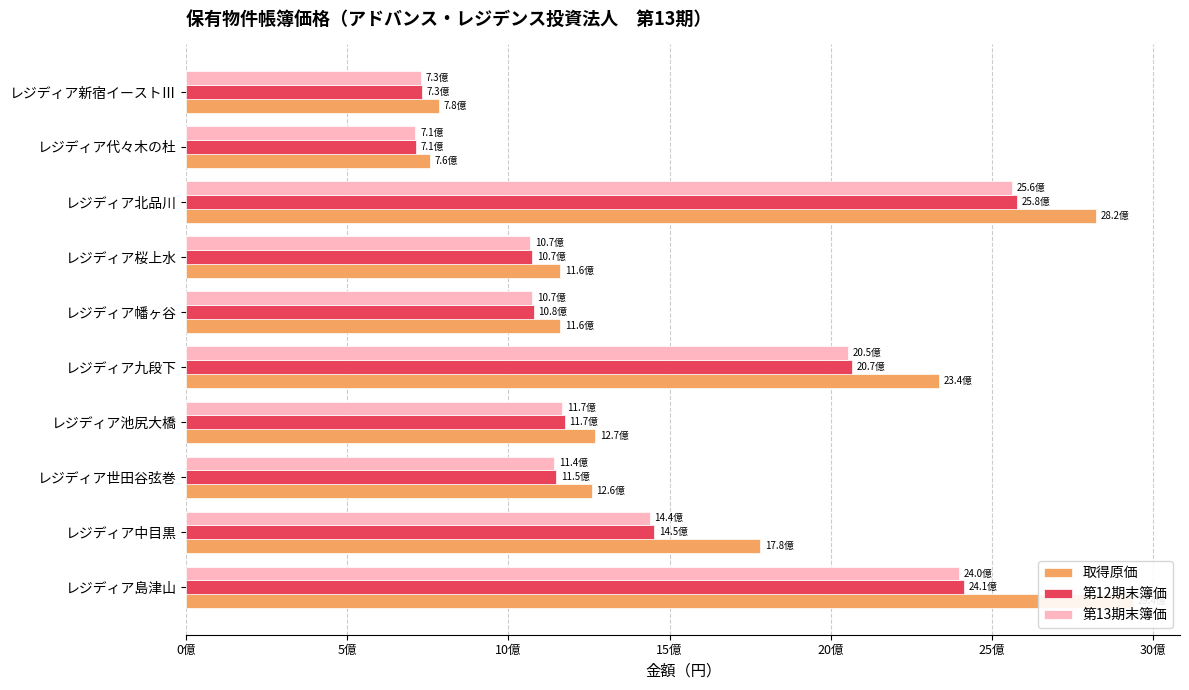

How many values in the 第13期末簿価 series are below 1167390858?

5